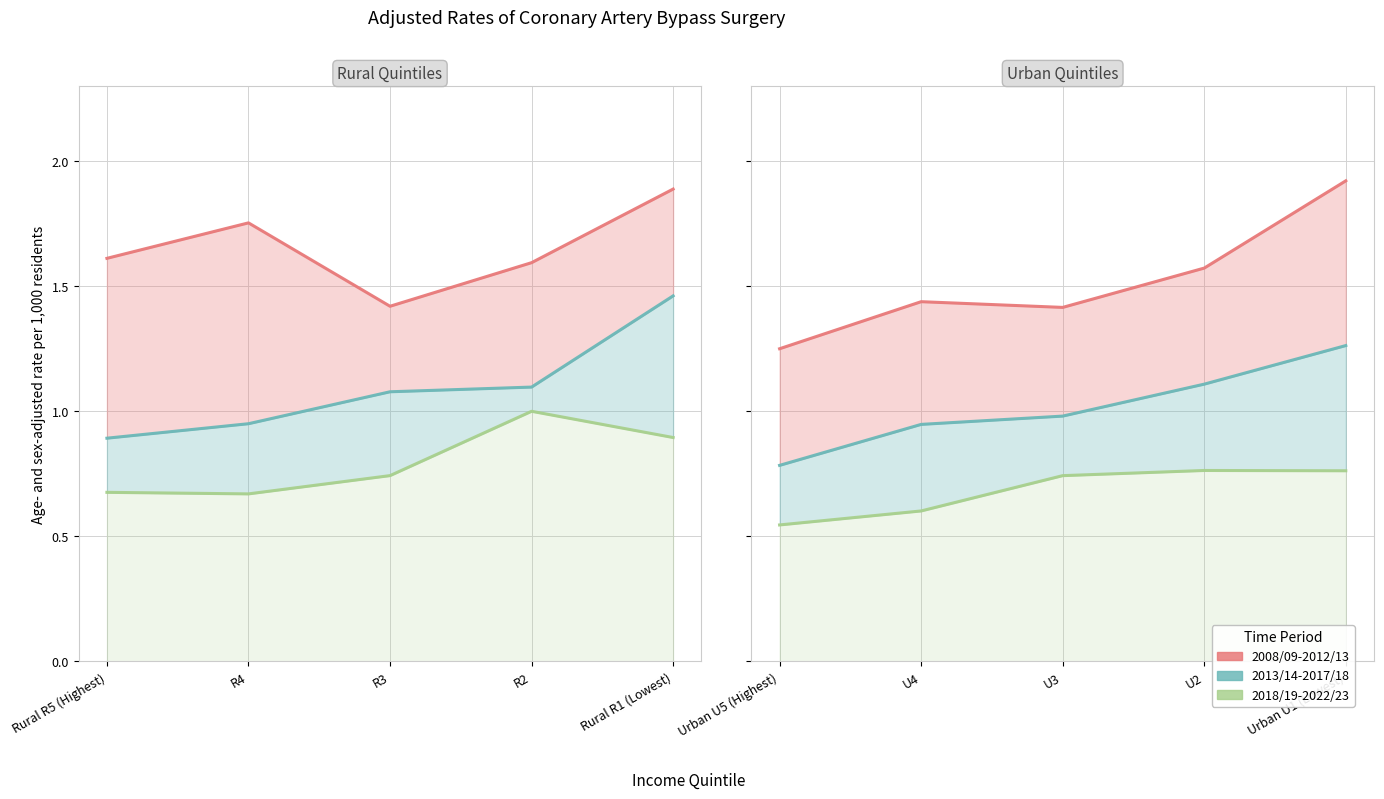

How many interior local peaks does the 2008/09-2012/13 series have?

1